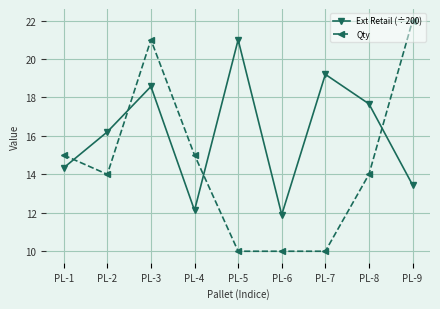

True or false: Ext Retail (÷200) and Qty intersect in this chart.

True